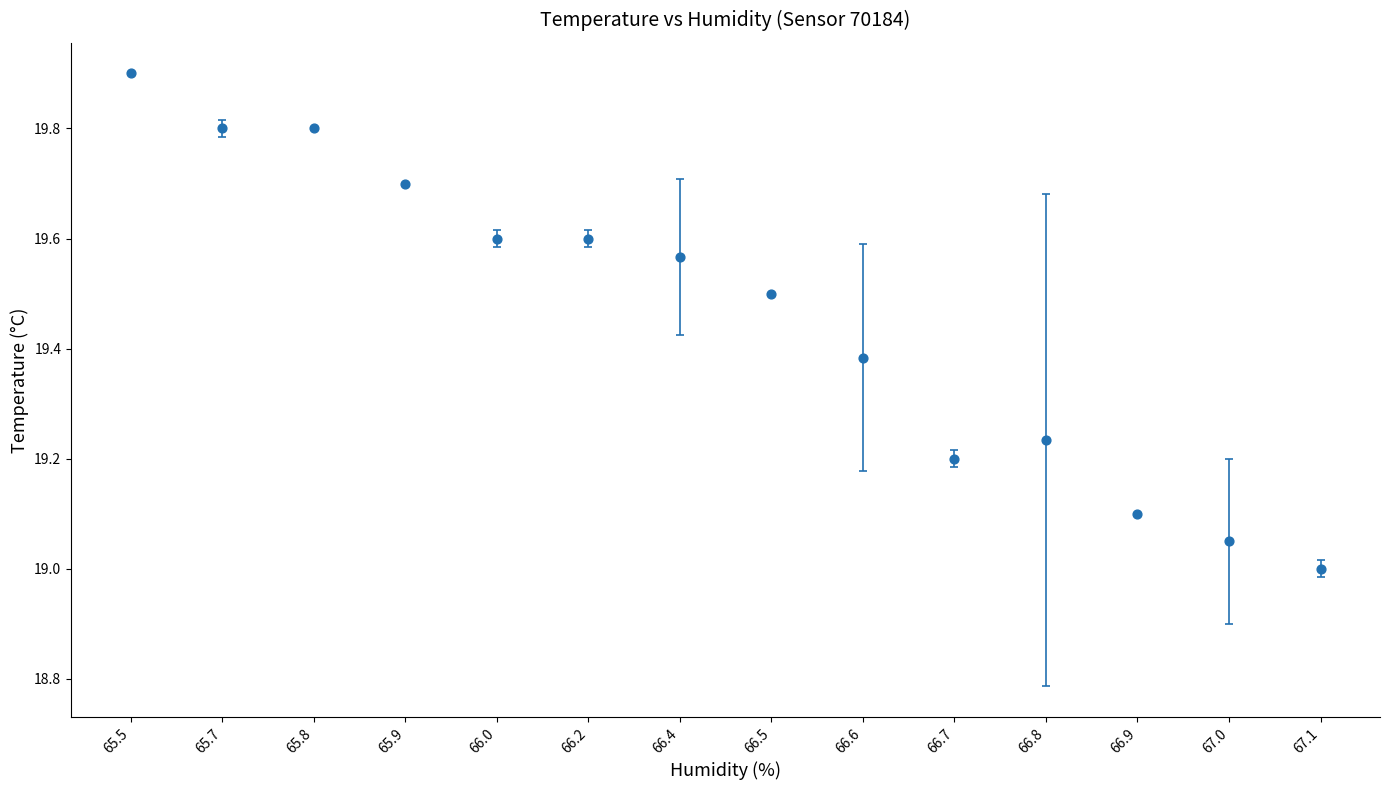

What is the range of Y values (max minus min)?

0.9